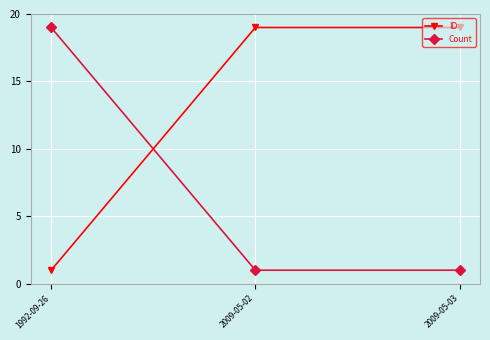

Reading right to left, list all the values displayed in this chart.

ID: 2009-05-03=19.0	2009-05-02=19.0	1992-09-26=1.0
Count: 2009-05-03=1.0	2009-05-02=1.0	1992-09-26=19.0